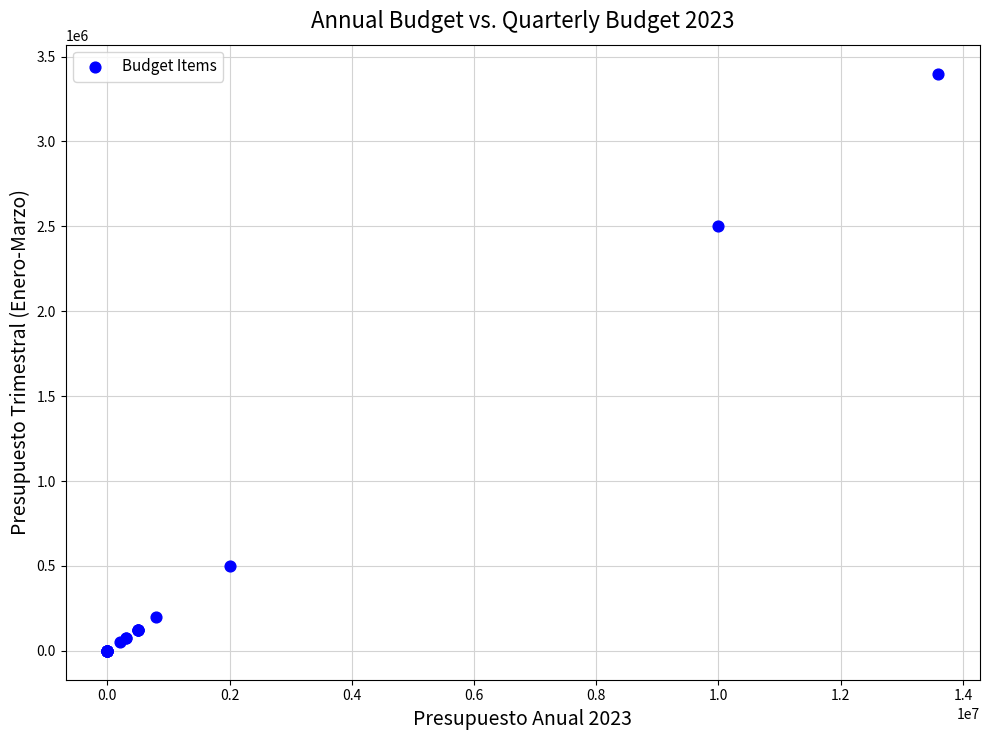

What Y value in the scatter plot is closest to 1700000?

2500000